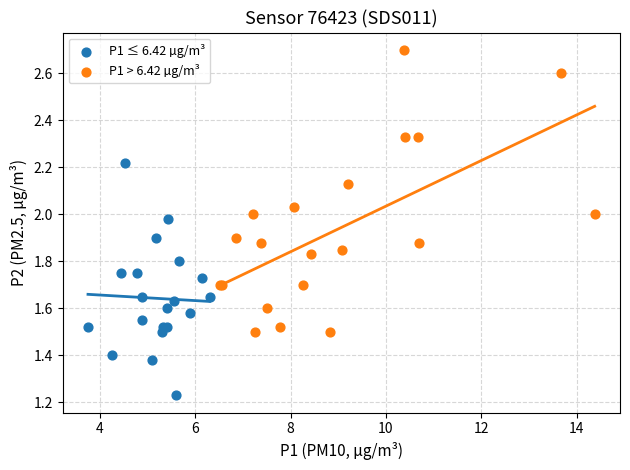

Which series contains the highest Y value?

P1 > 6.42 µg/m³